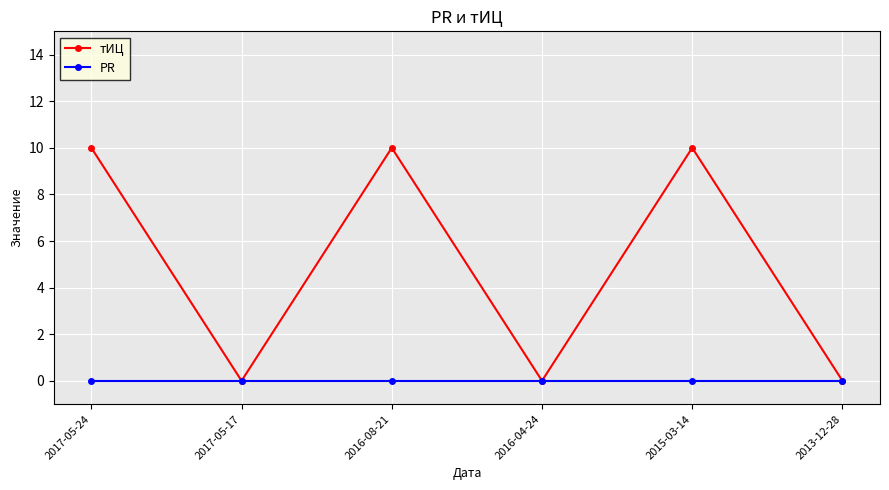

What is the label of the 2nd point from the right?

2015-03-14